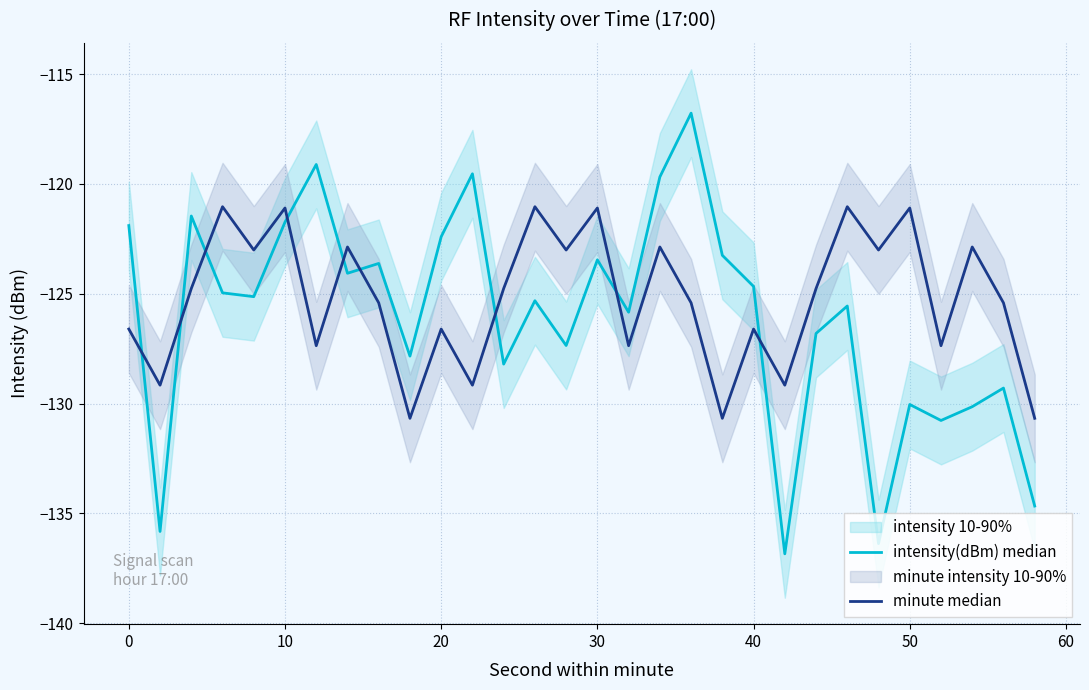

Which series has the widest spread of values?

intensity(dBm) median